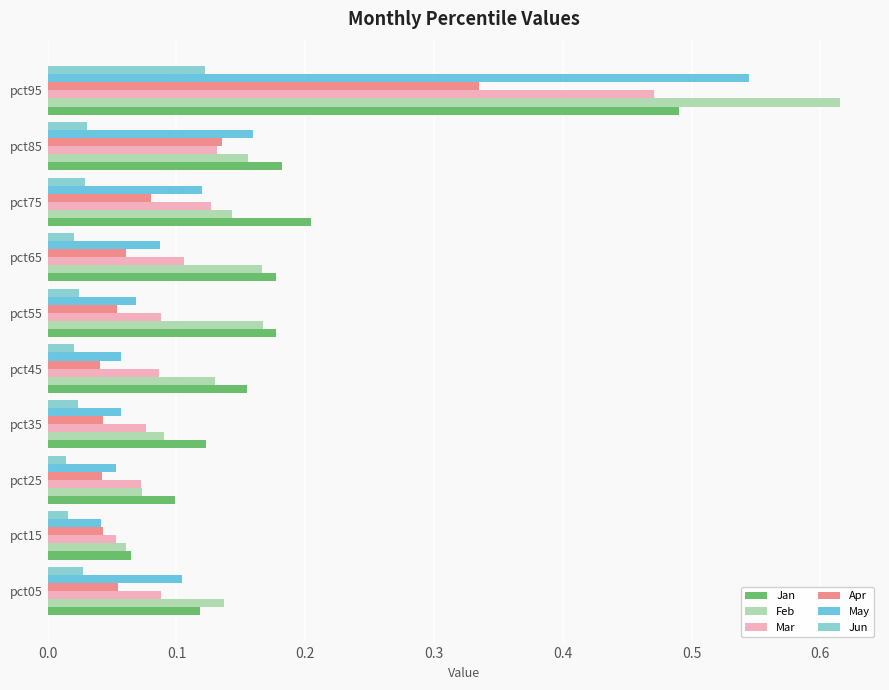

What is the difference between the maximum and minimum values in the Jan series?

0.4